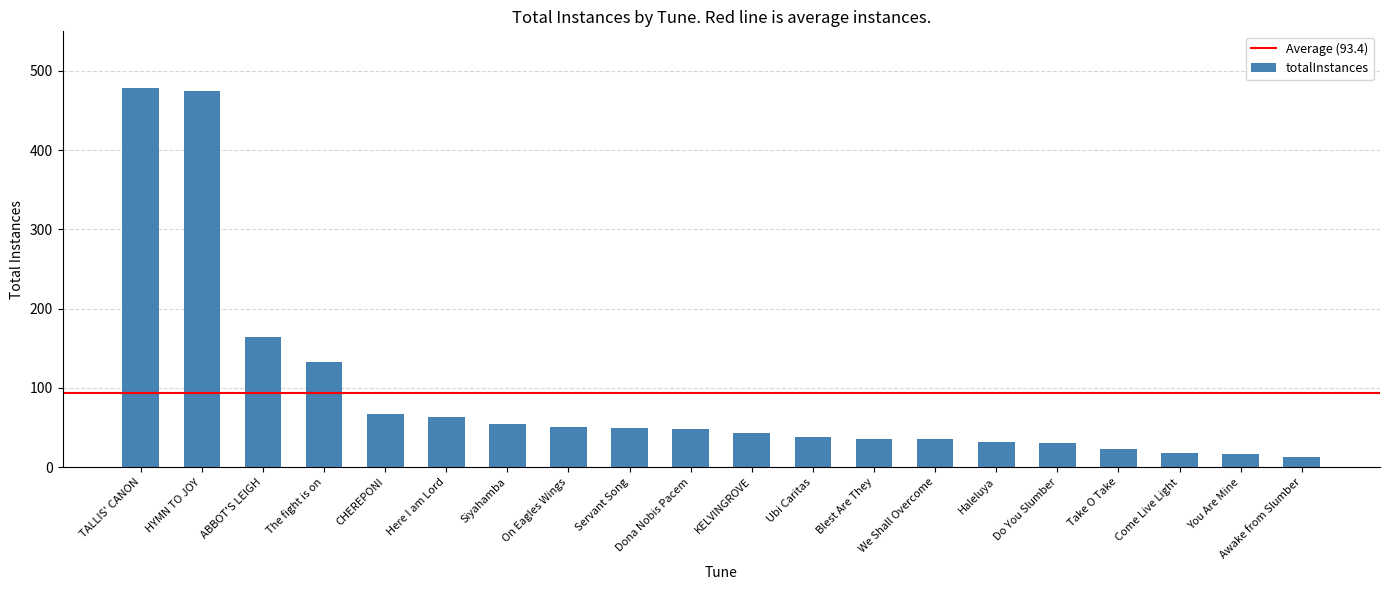

At which label does the data first exceed 48?

TALLIS' CANON